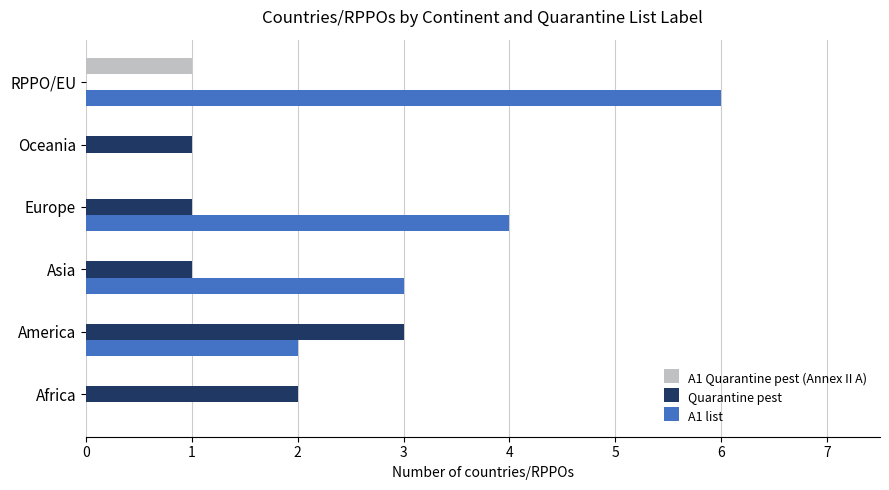

What is the total value across all series at RPPO/EU?

7